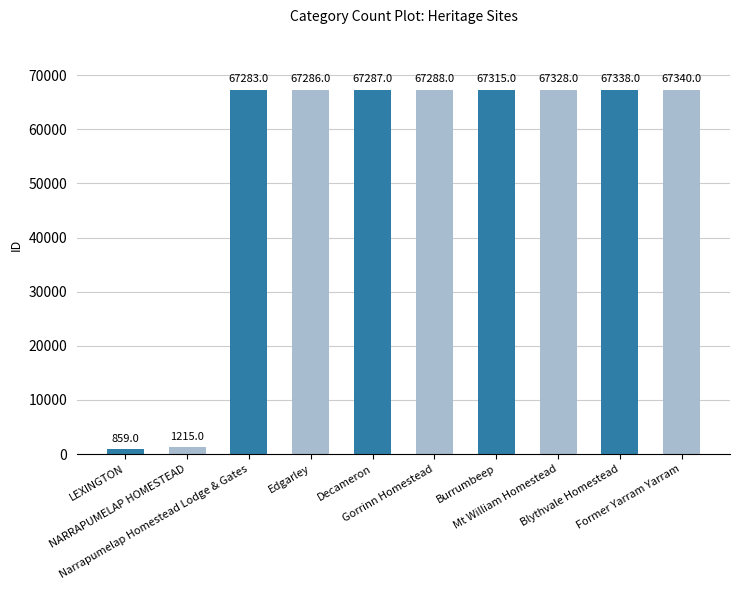

What is the greatest value displayed?

67340